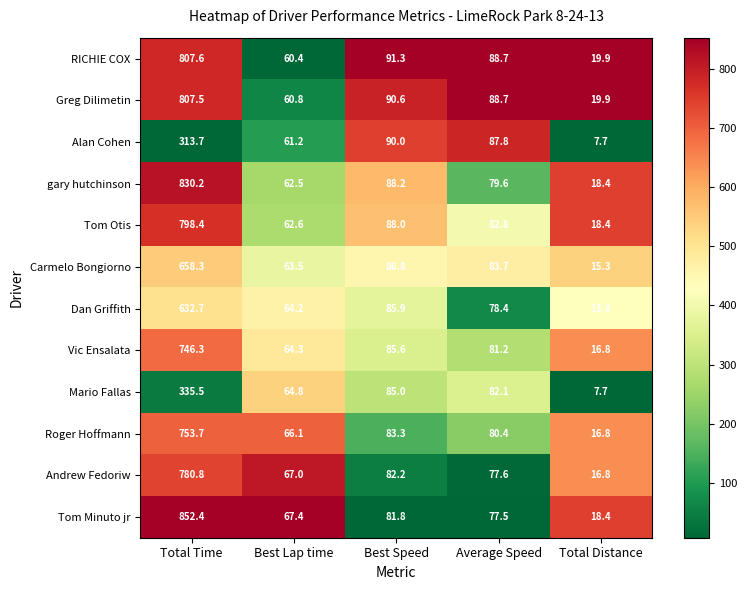

What is the difference between the Andrew Fedoriw values at Best Lap time and Total Time?

713.8